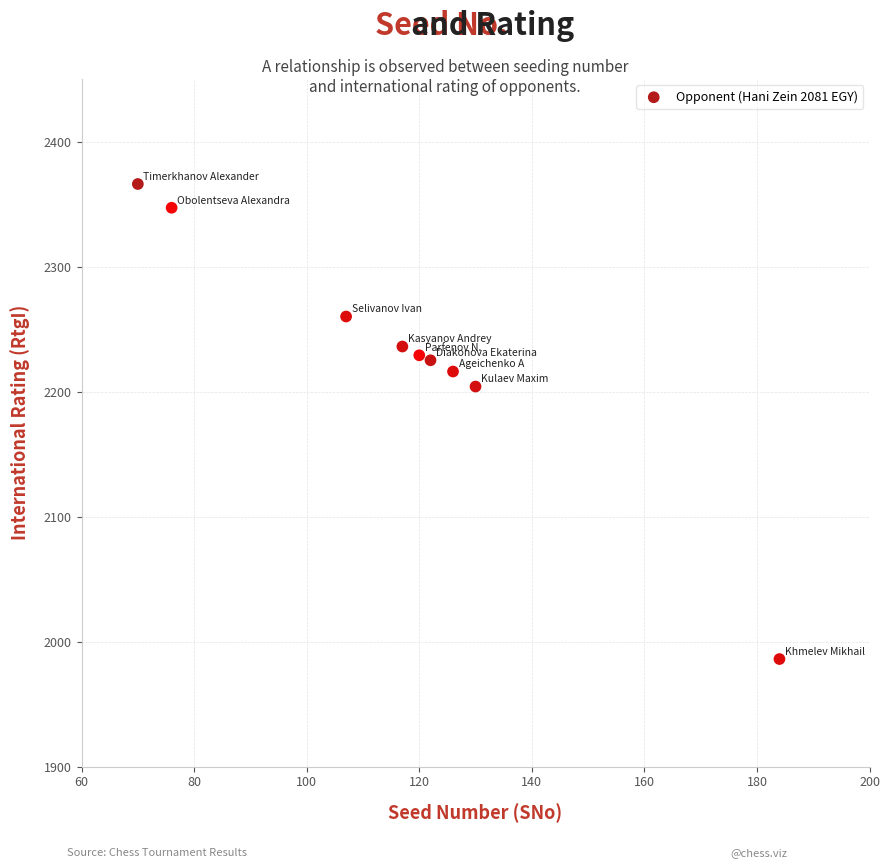

What Y value in the scatter plot is closest to 2176?

2204